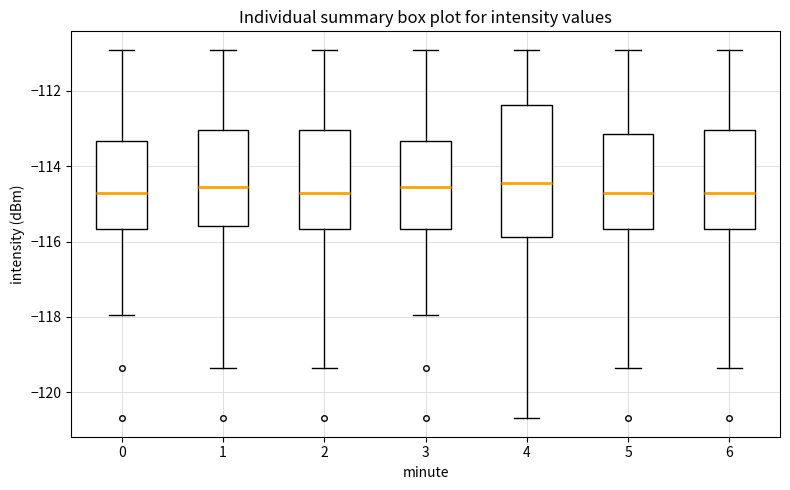

Where does the upper whisker of the box at x = 5 end on the y-axis? The values are not printed on the chart, so give them approximately, as read against the axis.

-111.0